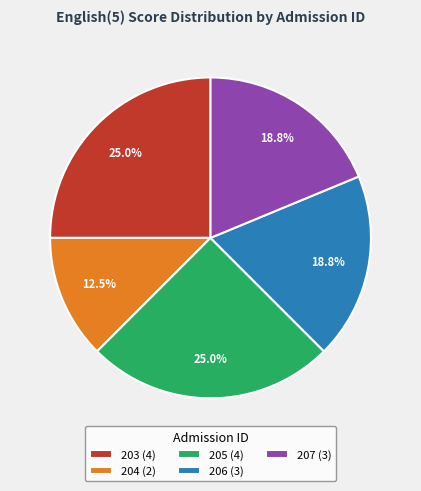

Which category has the smallest portion of the pie?

204